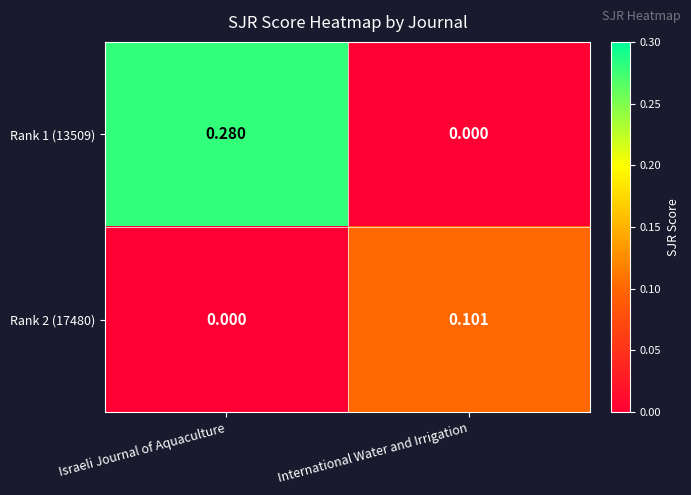

List the labels in order of Rank 2 (17480) value, smallest first.

Israeli Journal of Aquaculture, International Water and Irrigation